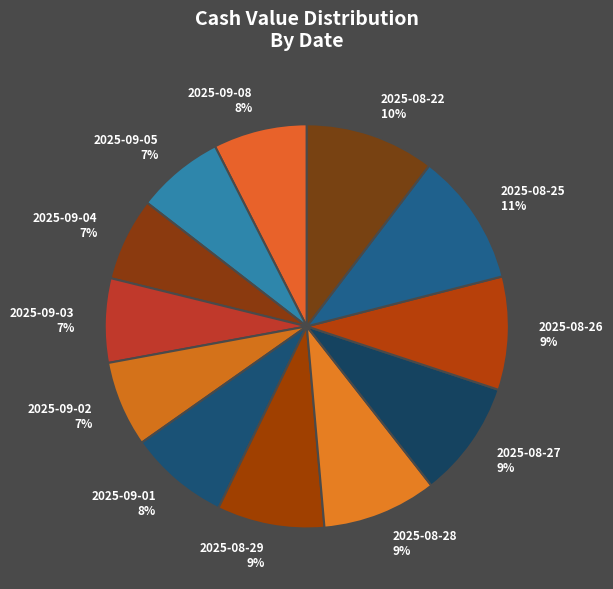

What percentage is the 2025-09-04 slice, to the nearest percent?

7%